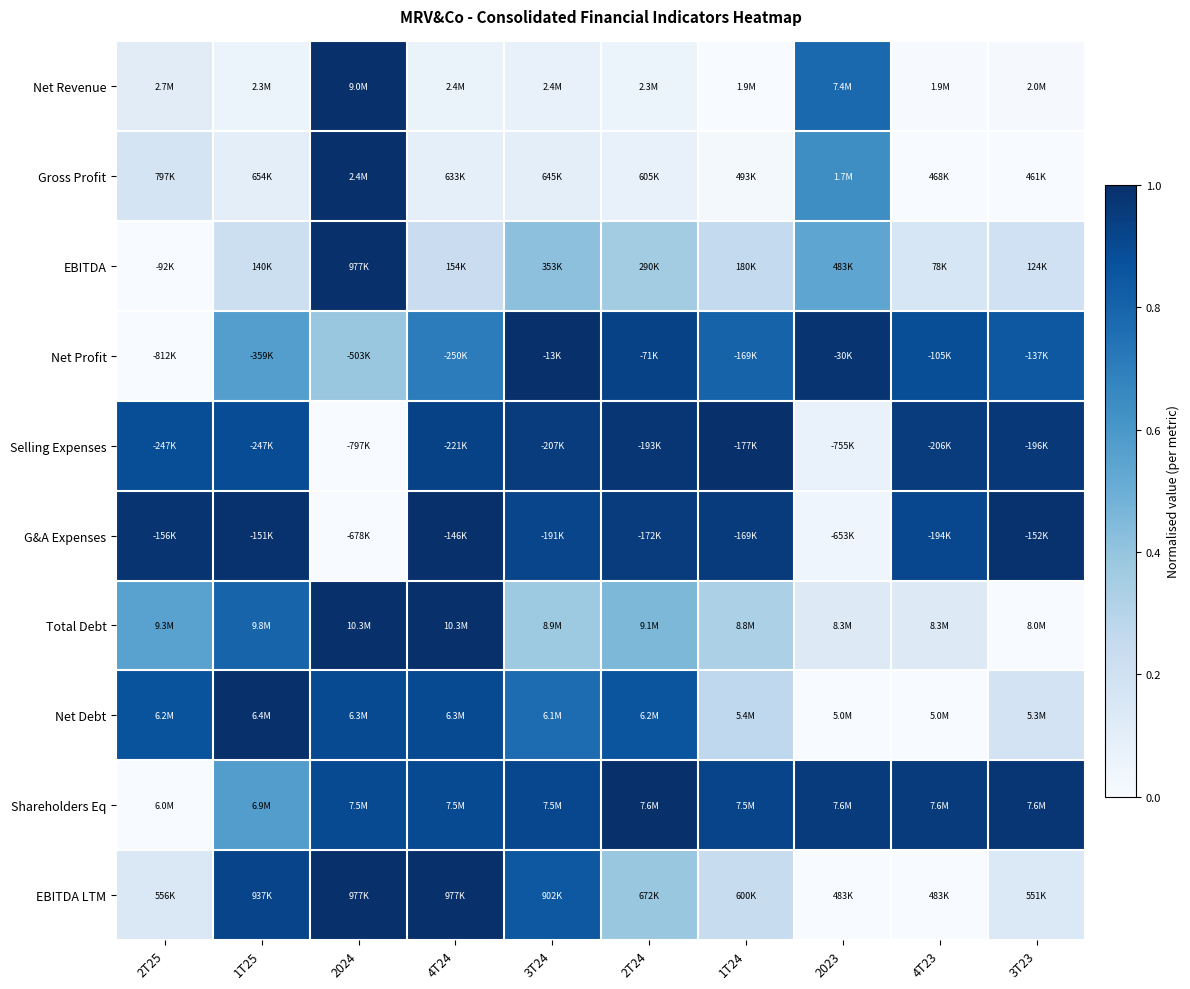

Rank the series at 2023 from highest to lowest value.

Net Profit, Shareholders Eq, Net Revenue, Gross Profit, EBITDA, Total Debt, Selling Expenses, G&A Expenses, Net Debt, EBITDA LTM